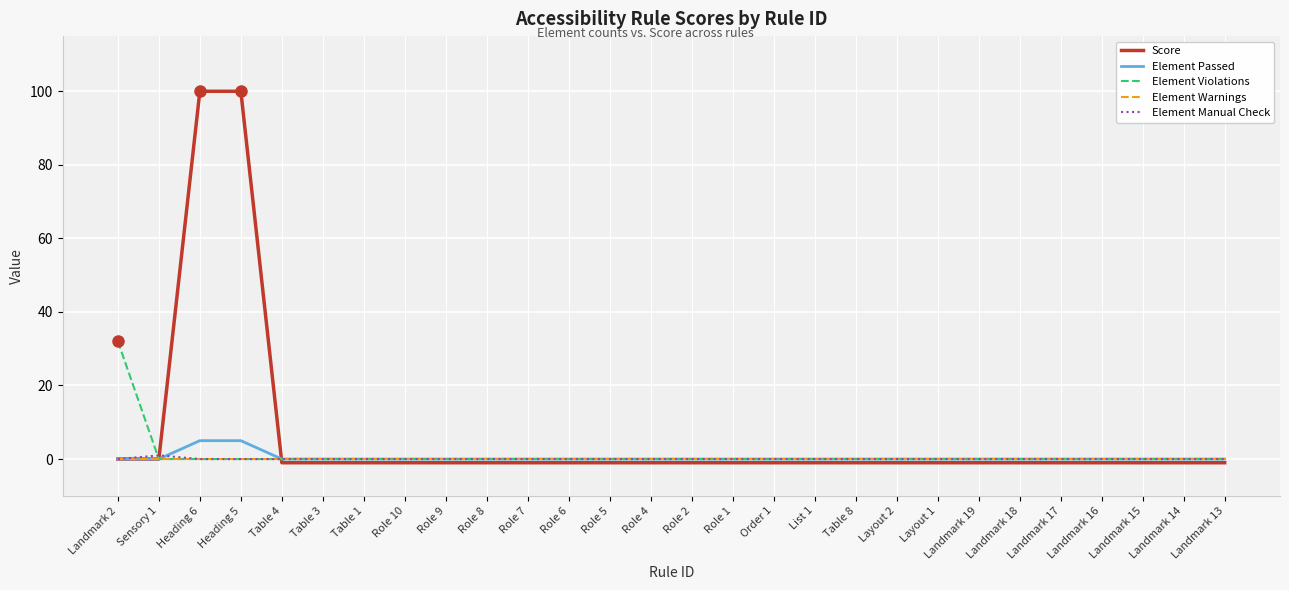

What is the spread (max minus min) of values at Landmark 13?

1